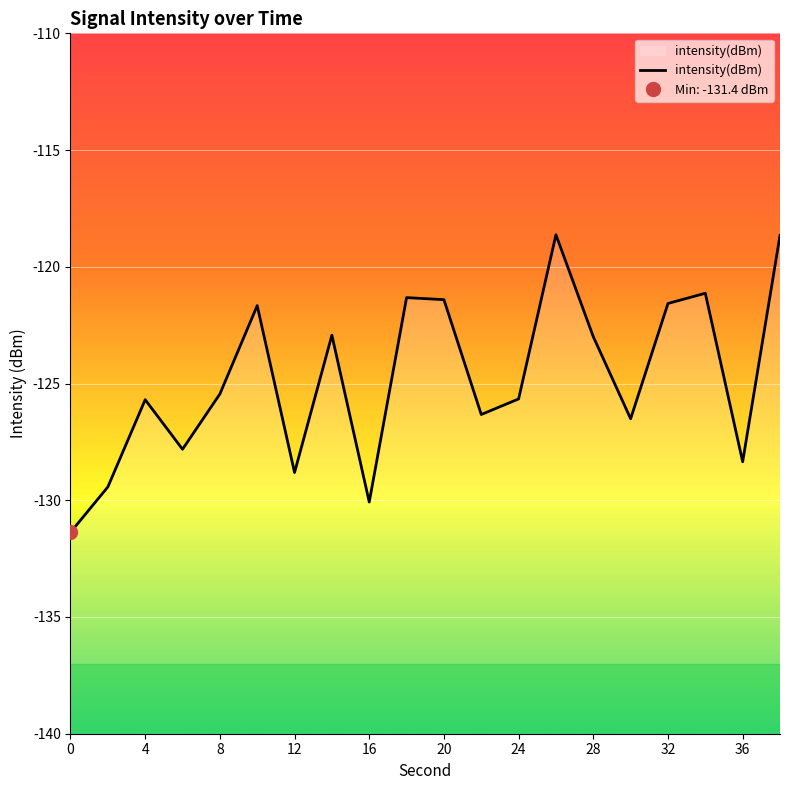

Reading left to right, extract all data points from this chart.

0=-131.4	2=-129.4	4=-125.7	6=-127.8	8=-125.4	10=-121.7	12=-128.8	14=-122.9	16=-130.1	18=-121.3	20=-121.4	22=-126.3	24=-125.7	26=-118.6	28=-123.0	30=-126.5	32=-121.6	34=-121.1	36=-128.4	38=-118.7